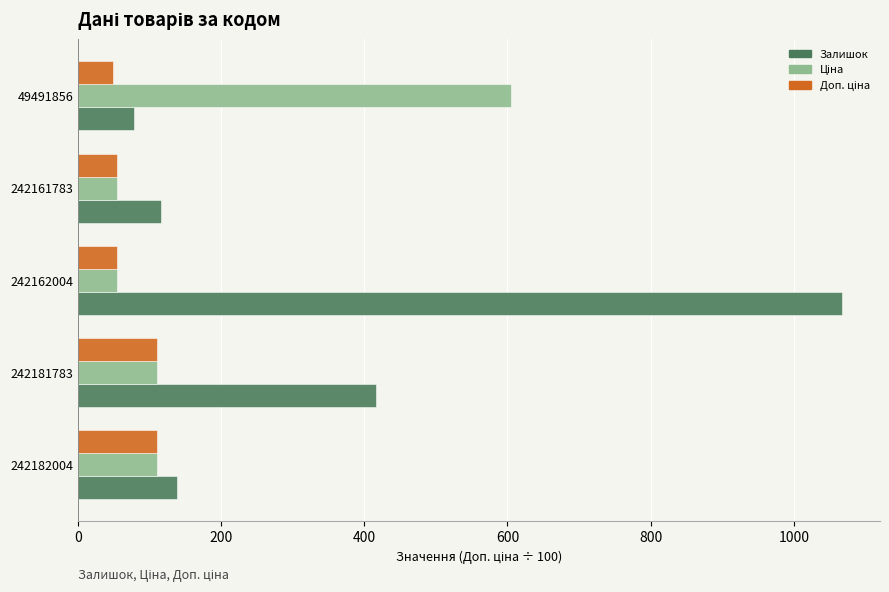

Which series has the widest spread of values?

Залишок